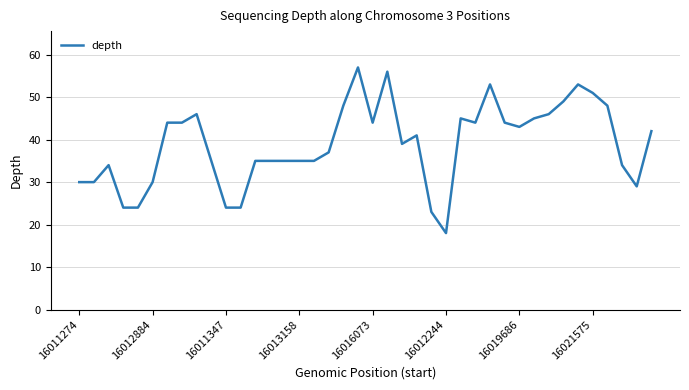

What is the minimum value shown in the chart?

18